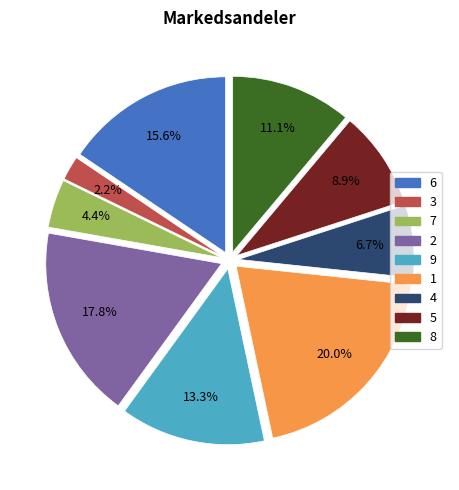

Count the number of slices in the pie.

9